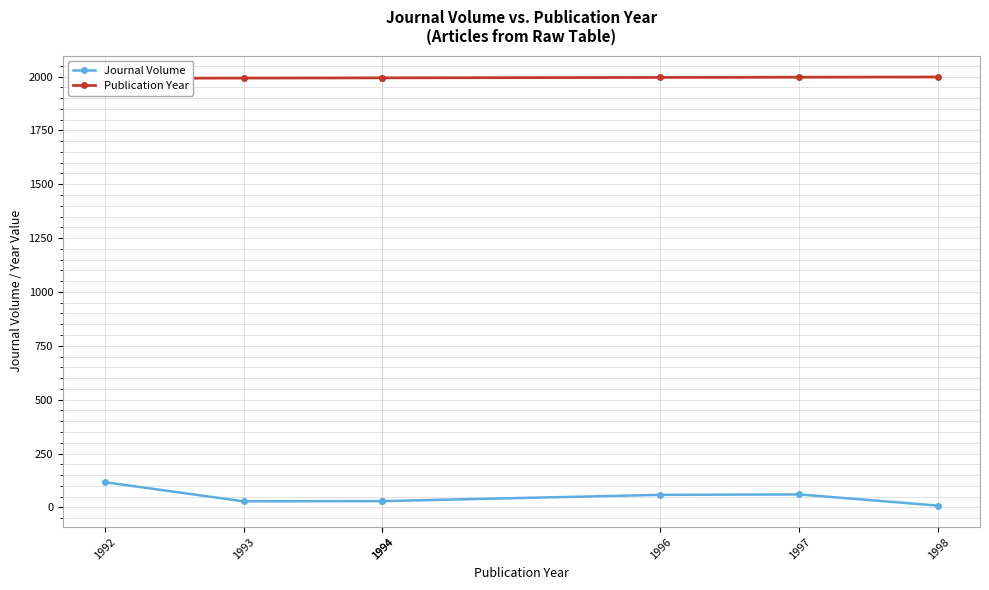

What is the difference between the maximum and minimum values in the Journal Volume series?

109